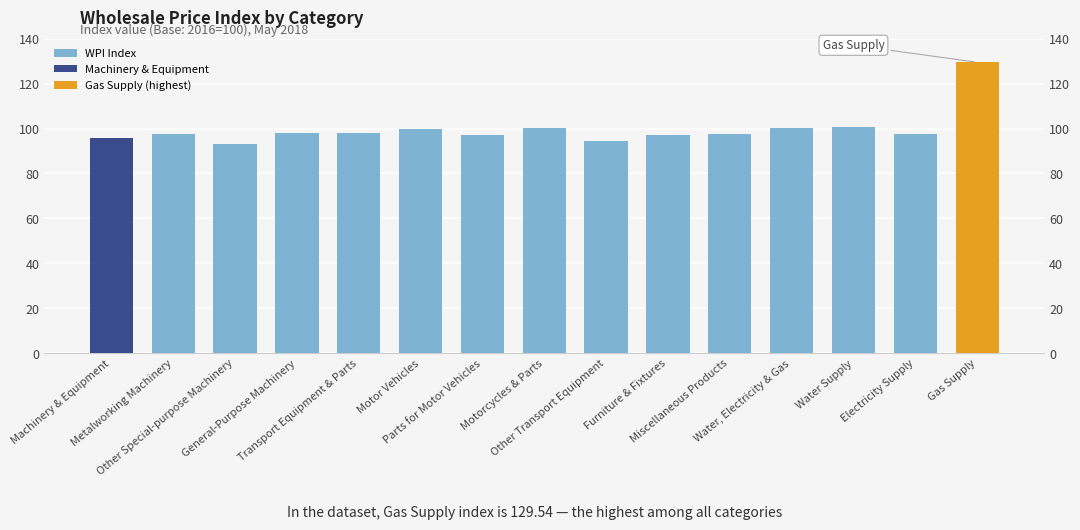

Does the chart contain any negative values?

No